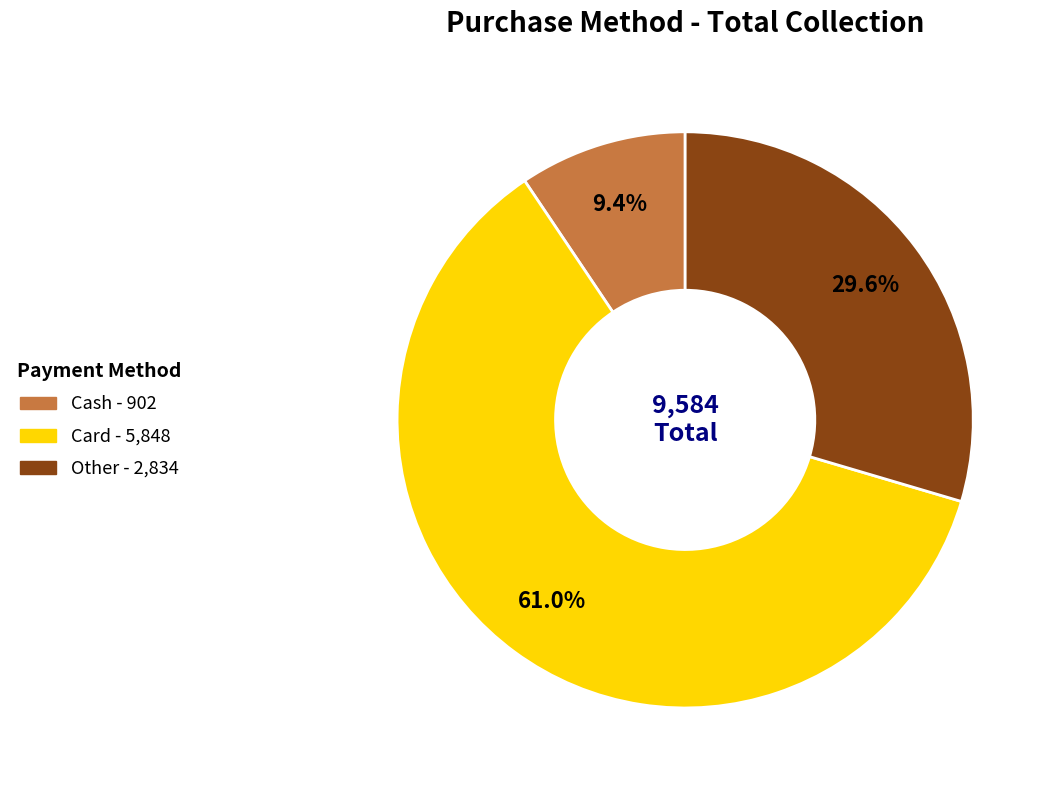

Do Card and Cash together represent more than half of the pie?

Yes